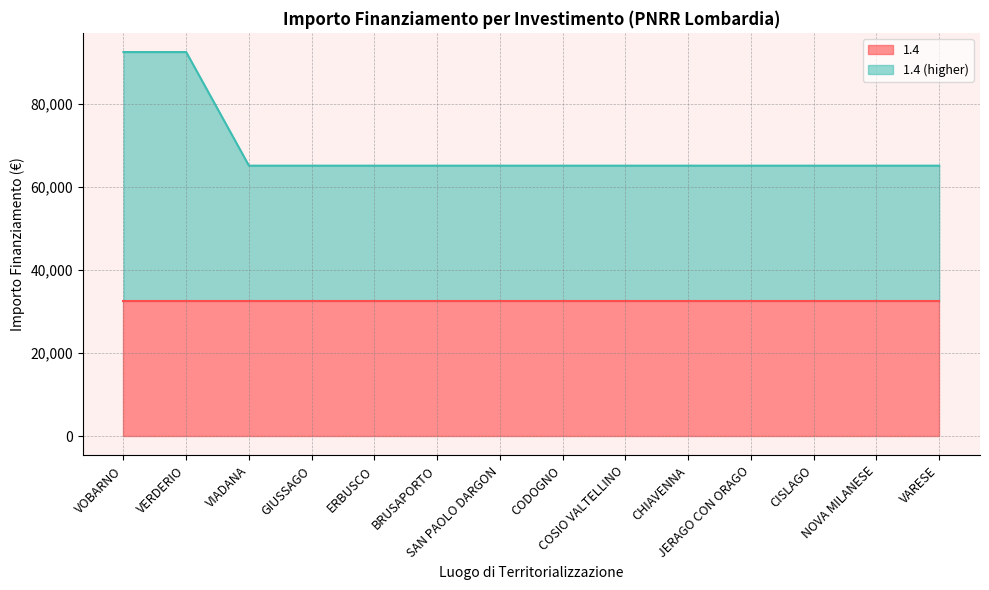

List the series in order of their peak value, highest first.

1.4 (higher) line, 1.4 line